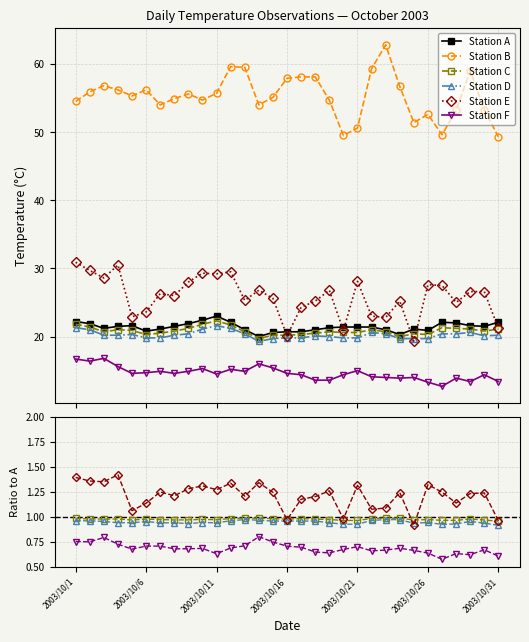

The value of Station F at 2003/10/16 is 0.7. True or false?

True